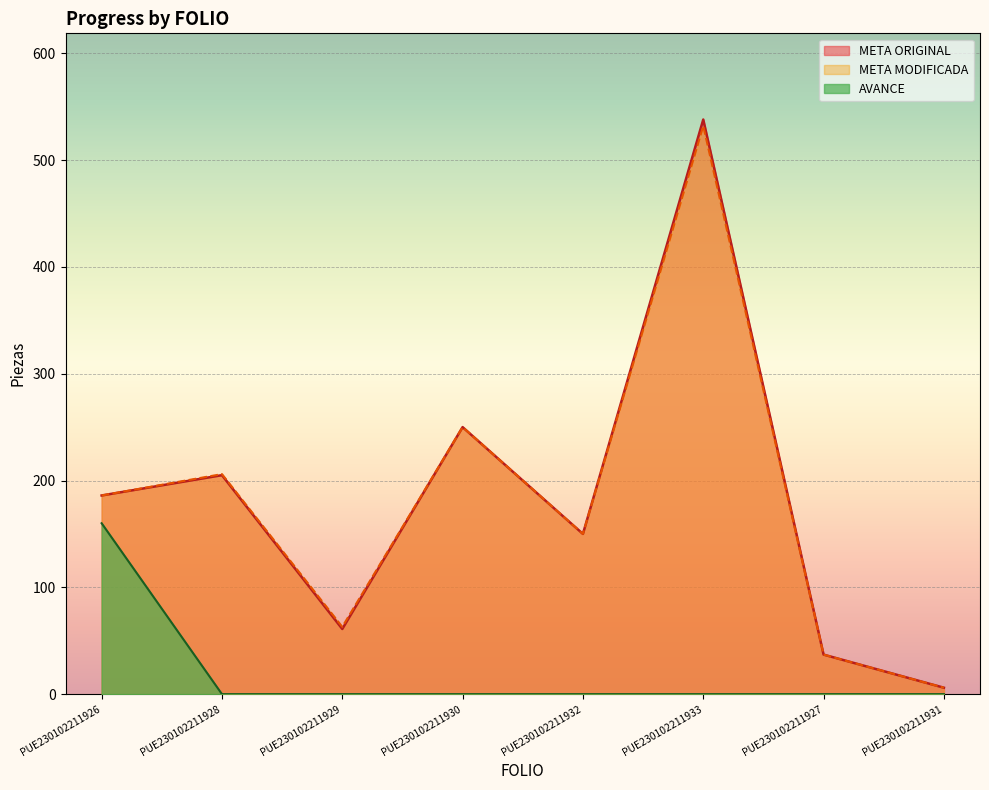

Reading right to left, extract all data points from this chart.

META ORIGINAL: 6	37	538	150	250	61	205	186
META MODIFICADA: 6	37	532	150	250	63	206	186
AVANCE: 0	0	0	0	0	0	0	160